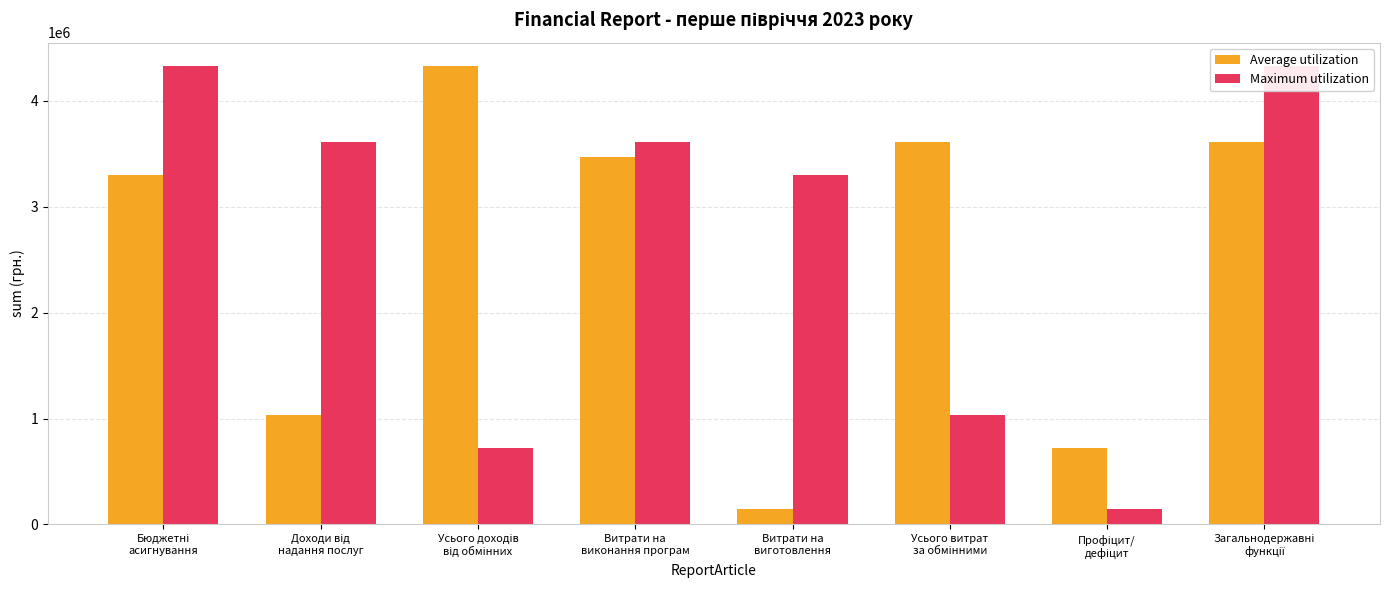

What is the difference between the maximum and minimum values in the Maximum utilization series?

4192206